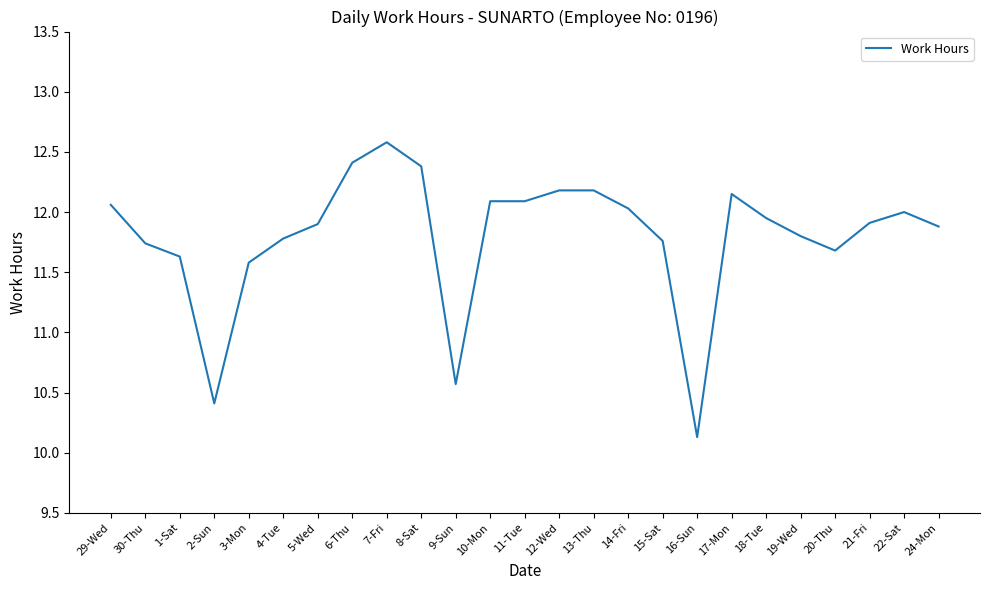

What position from the right is 5-Wed?

19